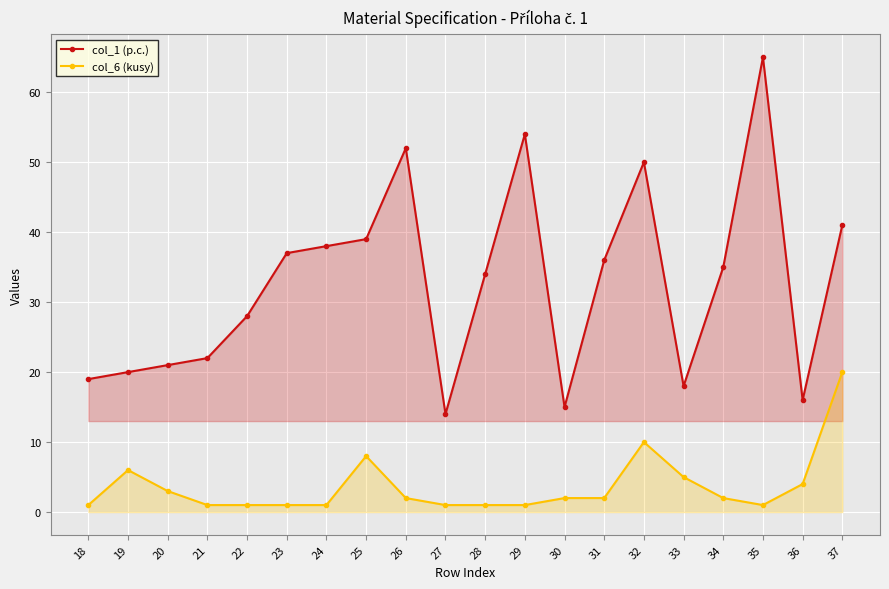

At 24, list the series in order from smallest to largest.

col_6 (kusy), col_1 (p.c.)